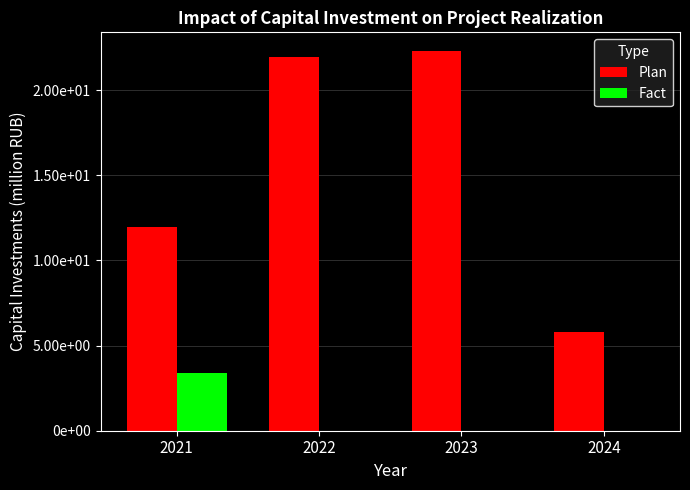

What are all the series names shown in the legend?

Plan, Fact